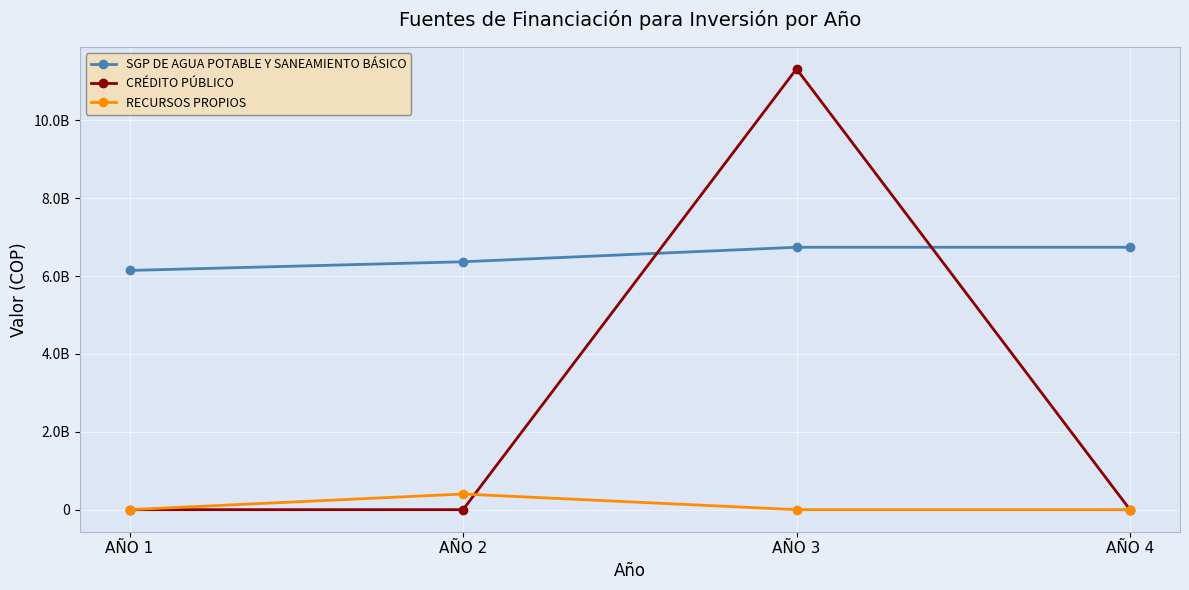

Does the chart have visible grid lines?

Yes